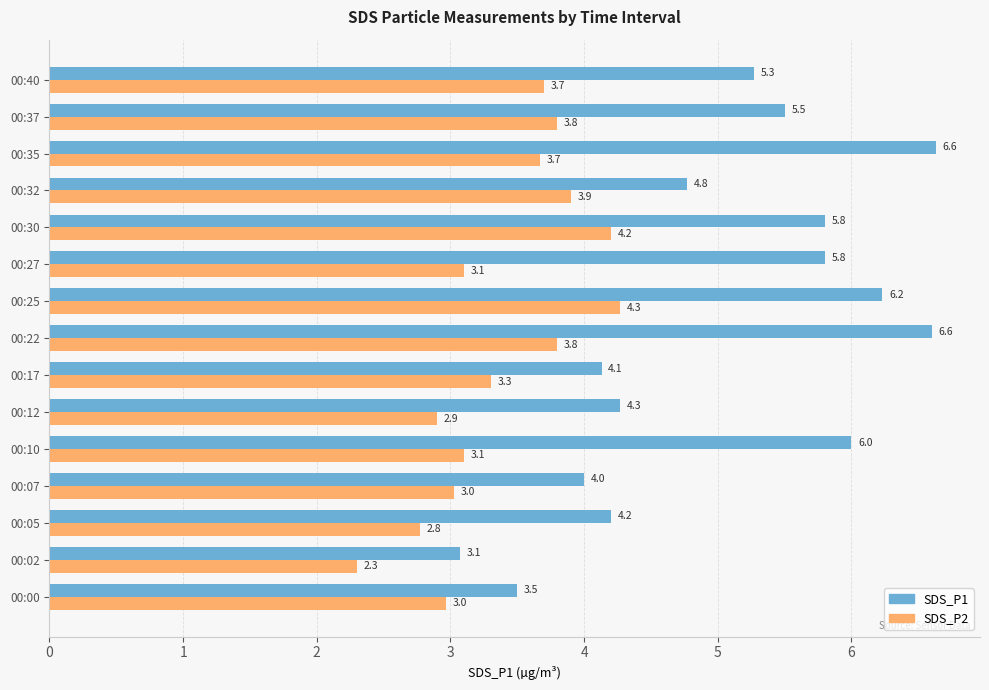

What is the sum of the SDS_P1 values at 00:30 and 00:37?

11.3